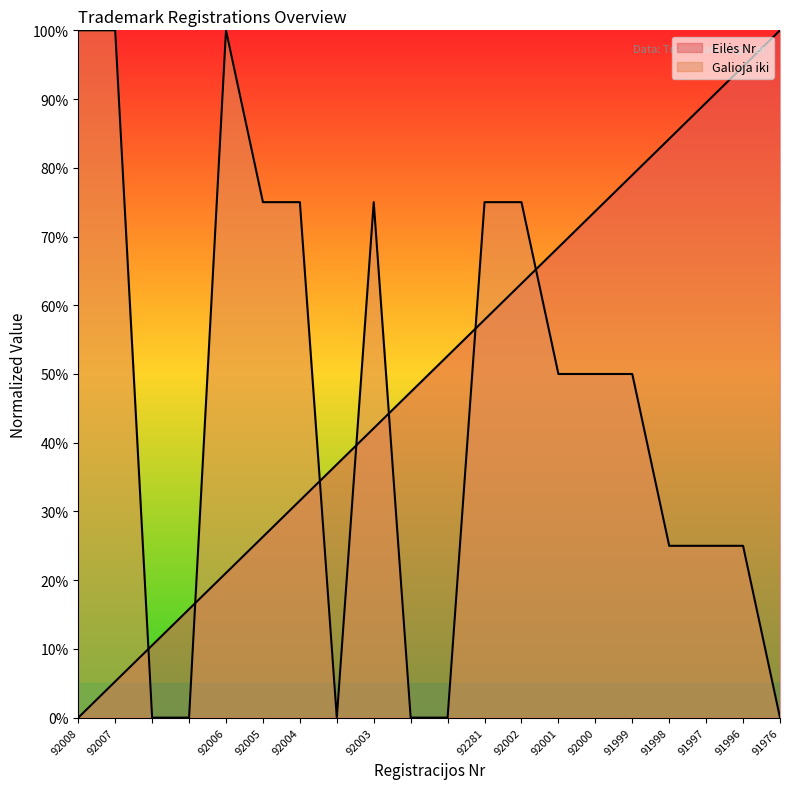

Reading left to right, extract all data points from this chart.

92008=0.0	92007=5.3	=10.5	=15.8	92006=21.1	92005=26.3	92004=31.6	=36.8	92003=42.1	=47.4	=52.6	92281=57.9	92002=63.2	92001=68.4	92000=73.7	91999=78.9	91998=84.2	91997=89.5	91996=94.7	91976=100.0